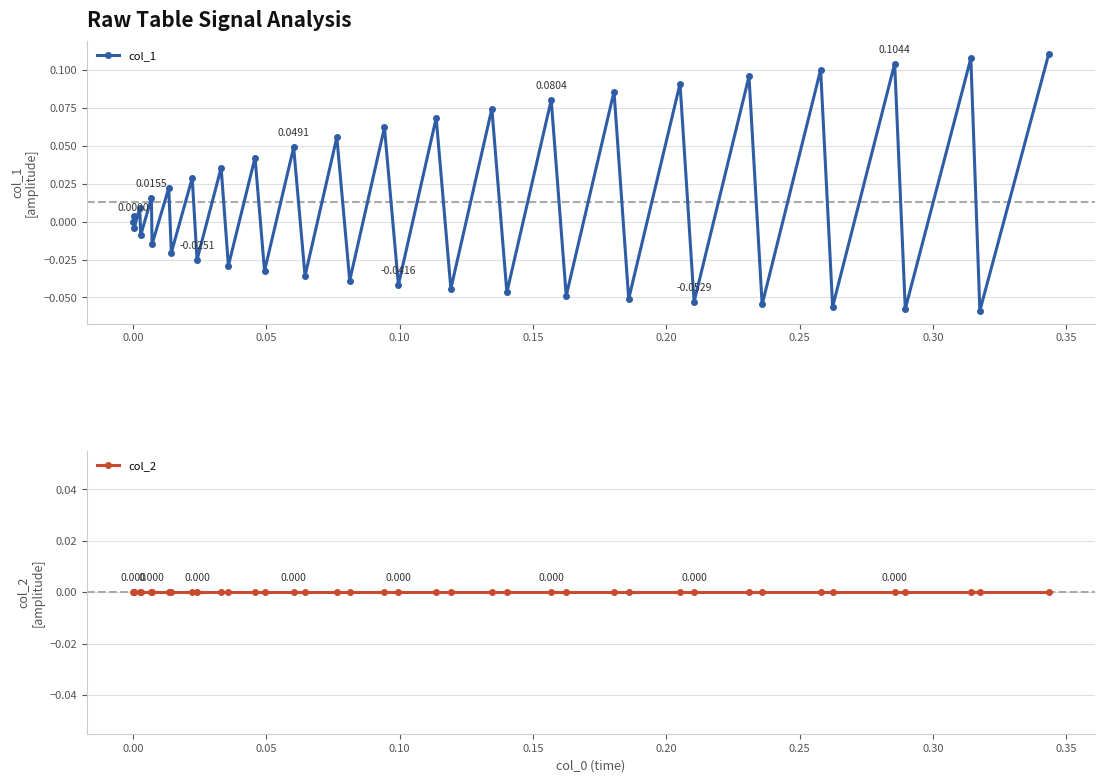

How many interior local peaks does the col_1 series have?

19